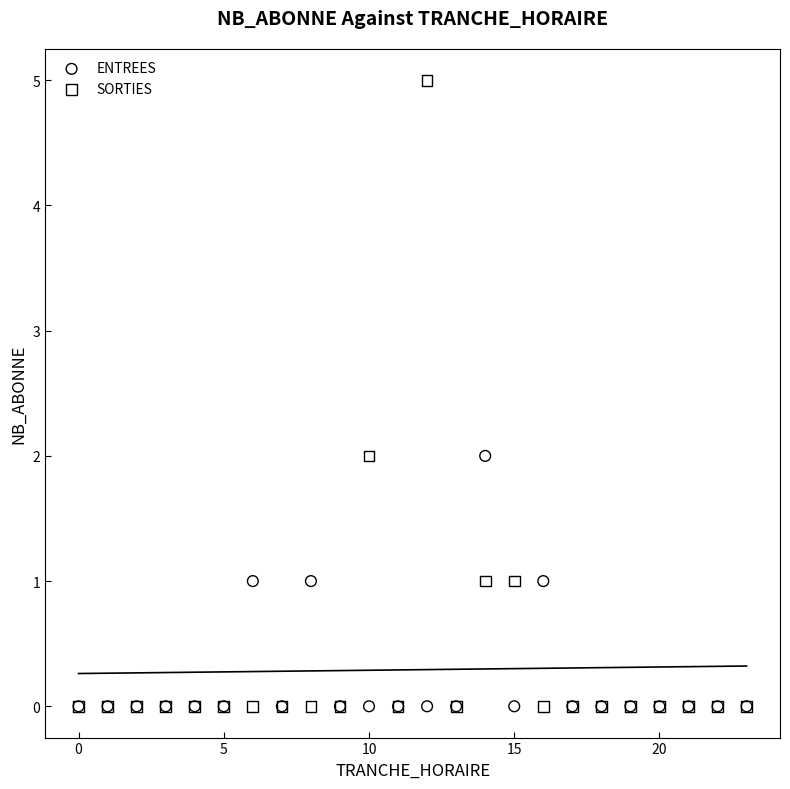

What are all the series names shown in the legend?

ENTREES, SORTIES